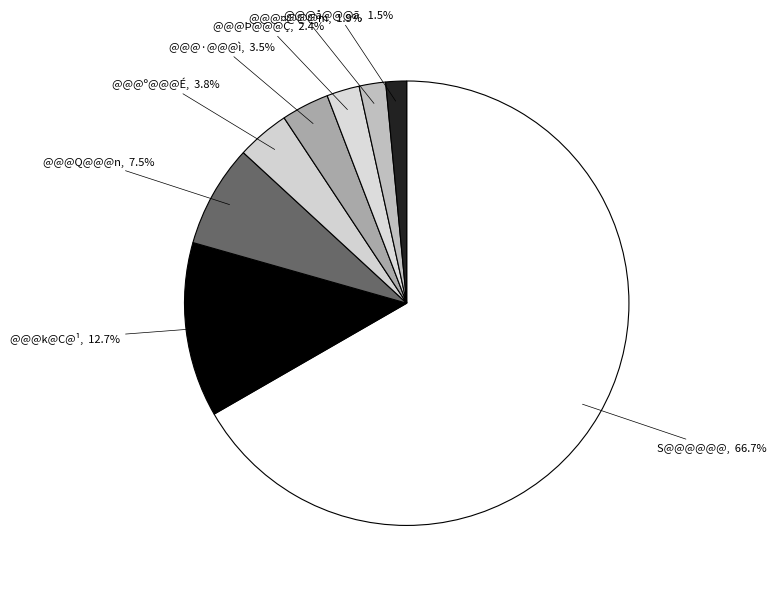

Which slice is the smallest?

@@@å@@@ã